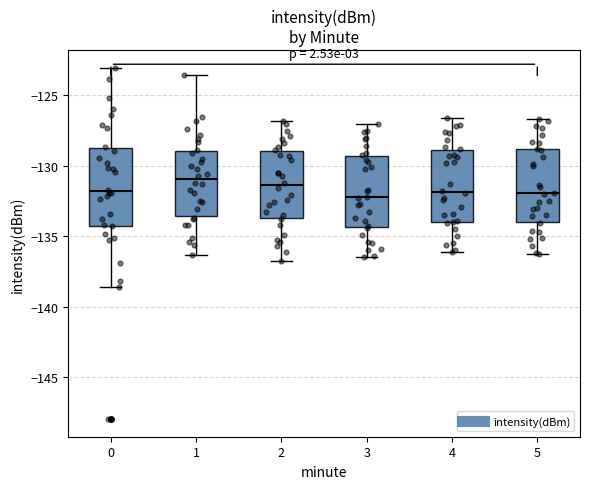

Reading left to right, transcribe this box plot: for each box, give where its median line is, the range the box spans, and where its two whiskers end, as read against the y-axis. The values are not printed on the chart, so give them approximately, as read against the axis.

0: median -132.0, box -134.0 to -129.0, whiskers -138.5 to -123.0
1: median -131.0, box -133.5 to -129.0, whiskers -136.5 to -123.5
2: median -131.5, box -133.5 to -129.0, whiskers -137.0 to -127.0
3: median -132.0, box -134.5 to -129.5, whiskers -136.5 to -127.0
4: median -132.0, box -134.0 to -129.0, whiskers -136.0 to -126.5
5: median -132.0, box -134.0 to -129.0, whiskers -136.5 to -126.5